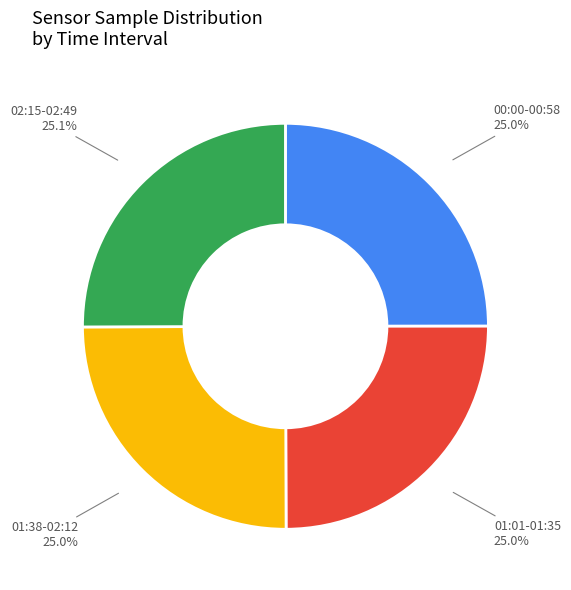

Is there any slice that represents more than half of the pie?

No